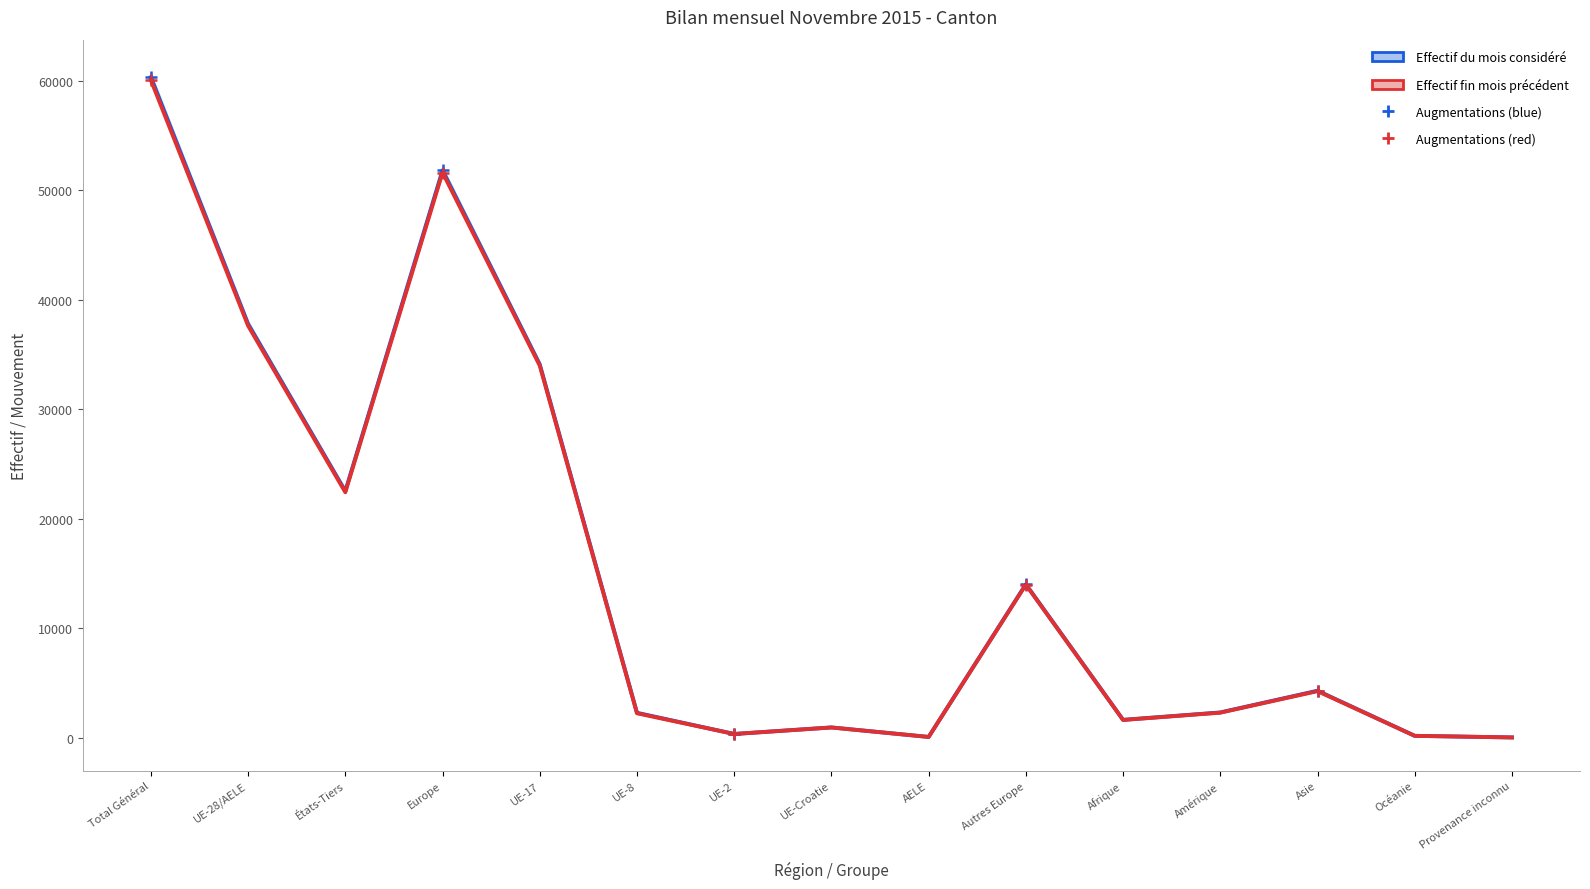

At how many categories does at least one series exceed 23604?

4